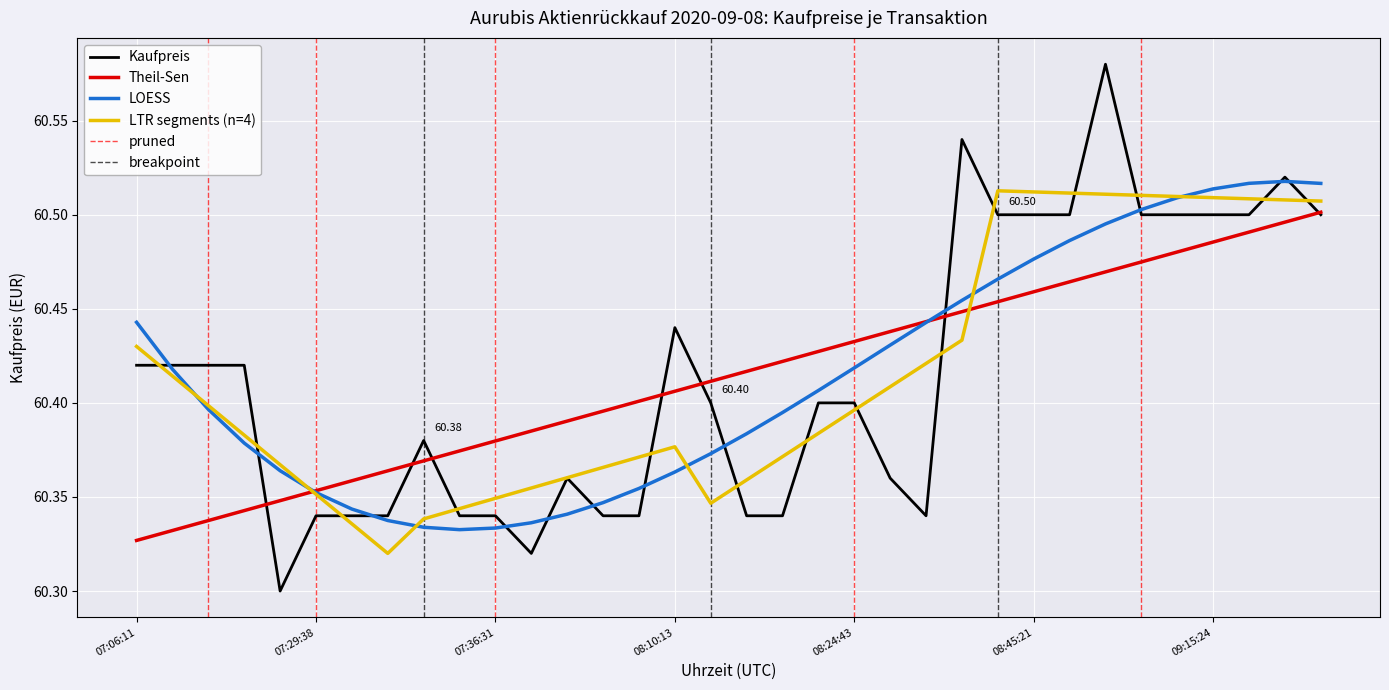

What is the change in value from 08:10:13 to 09:00:53?

+0.1